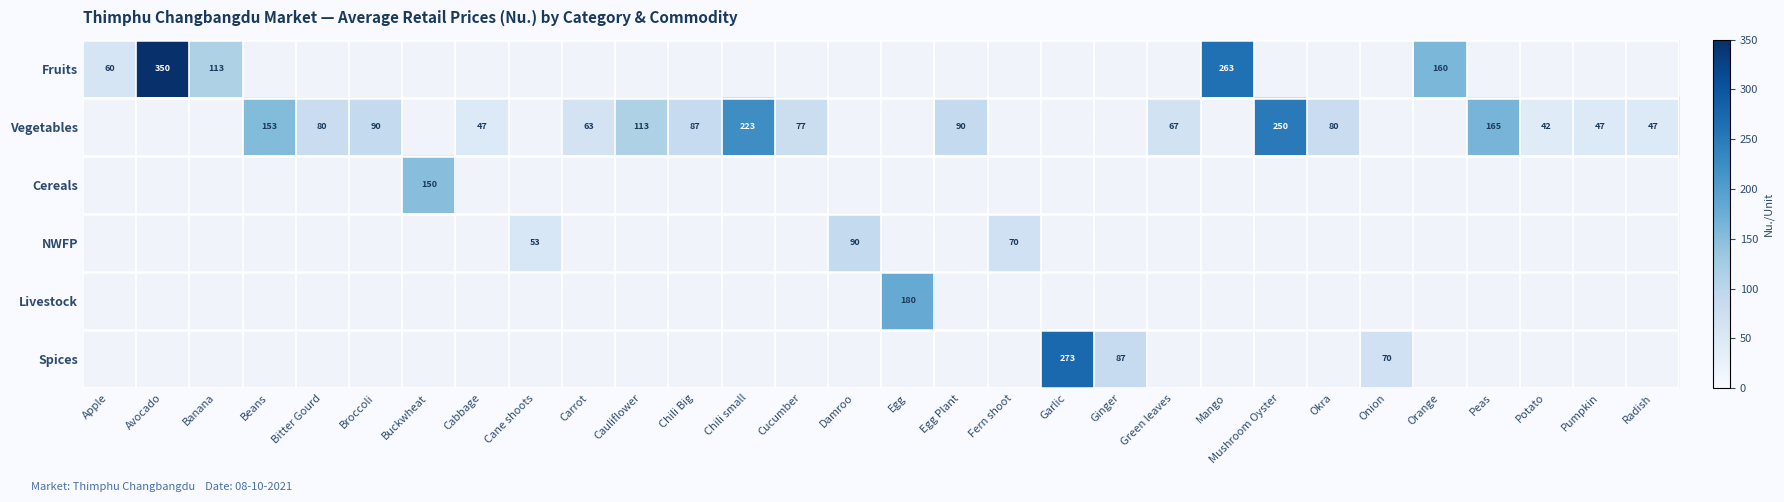

At which category is the sum across all series the highest?

Avocado